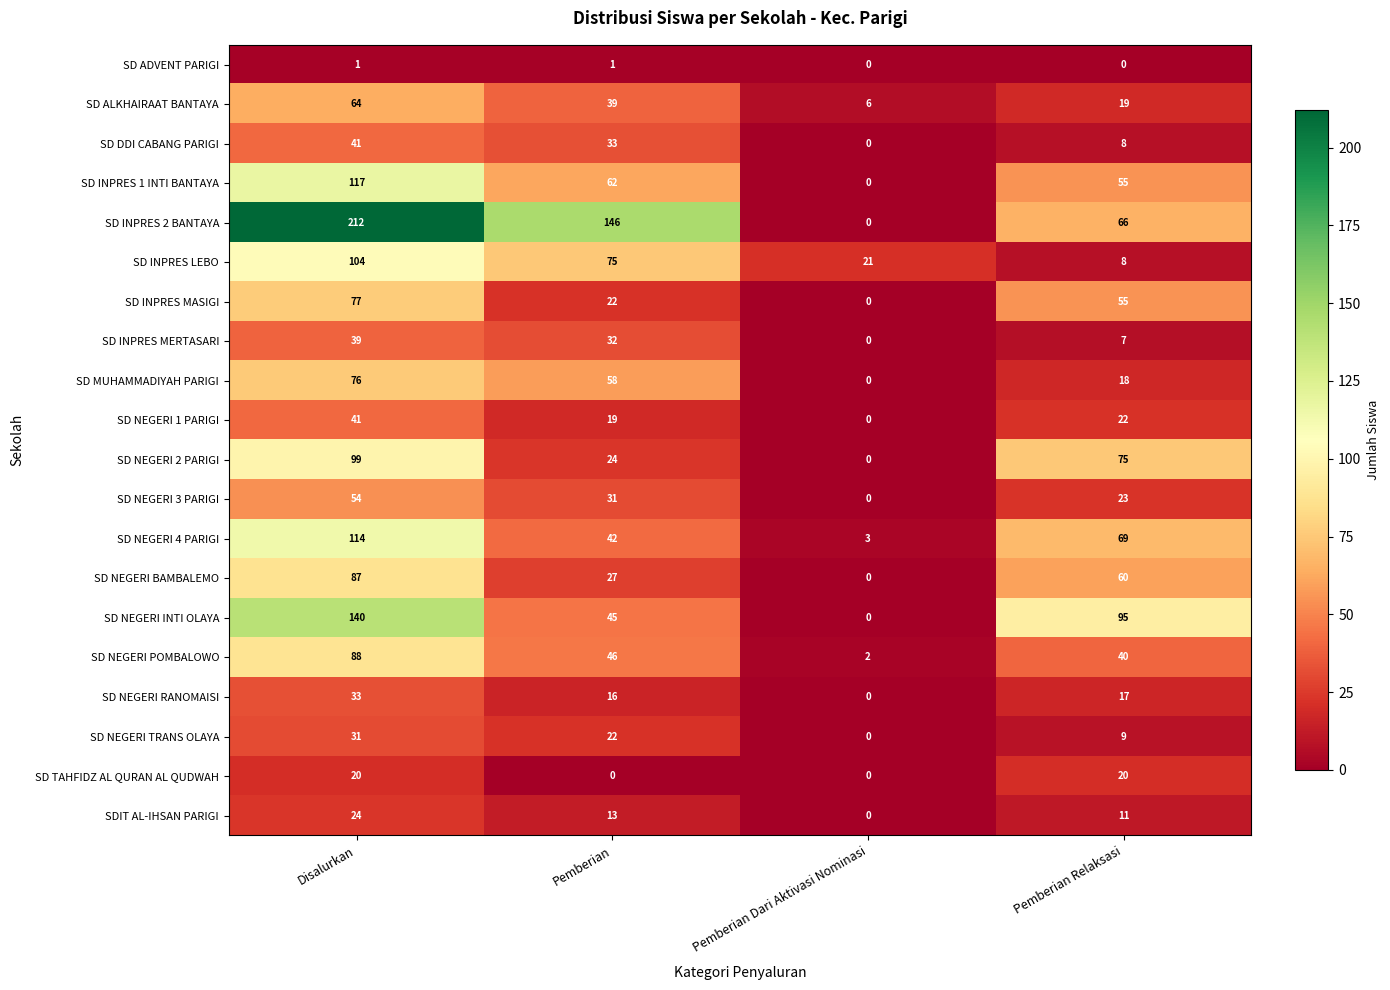

How many data points does each series have?

4